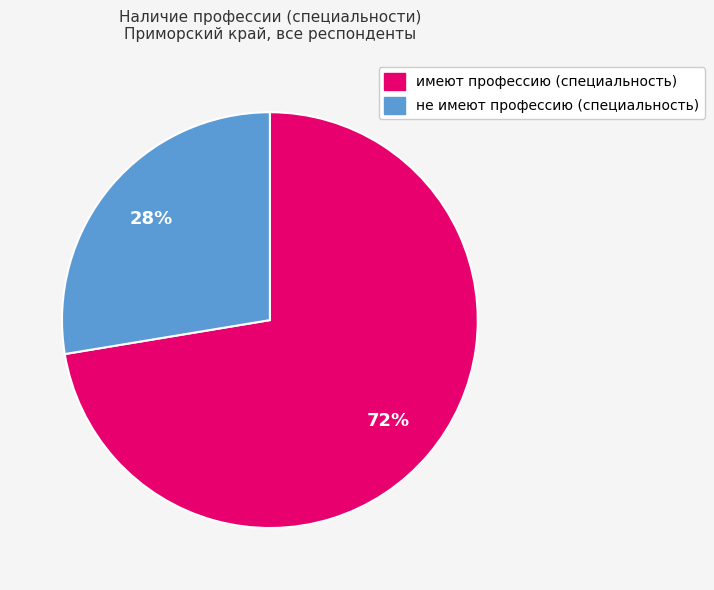

Does не имеют профессию (специальность) account for over 50% of the chart?

No